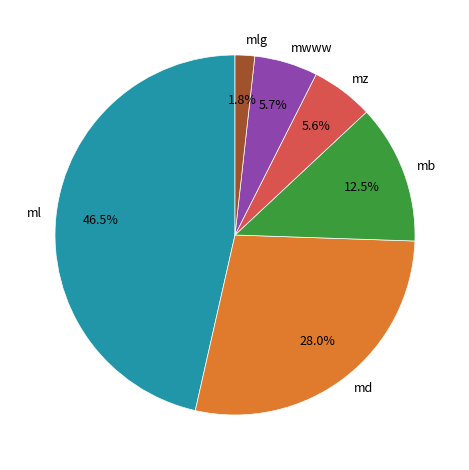

Which slice is the smallest?

mlg